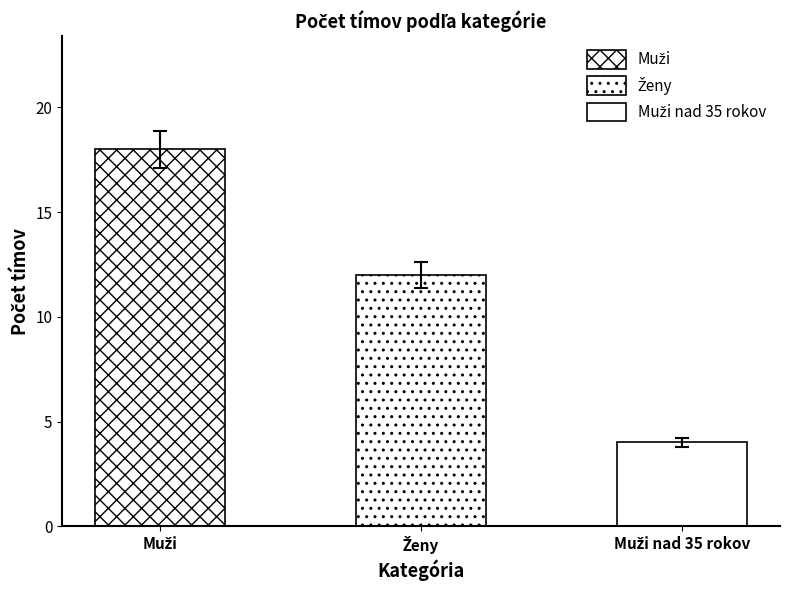

What is the greatest value displayed?

18